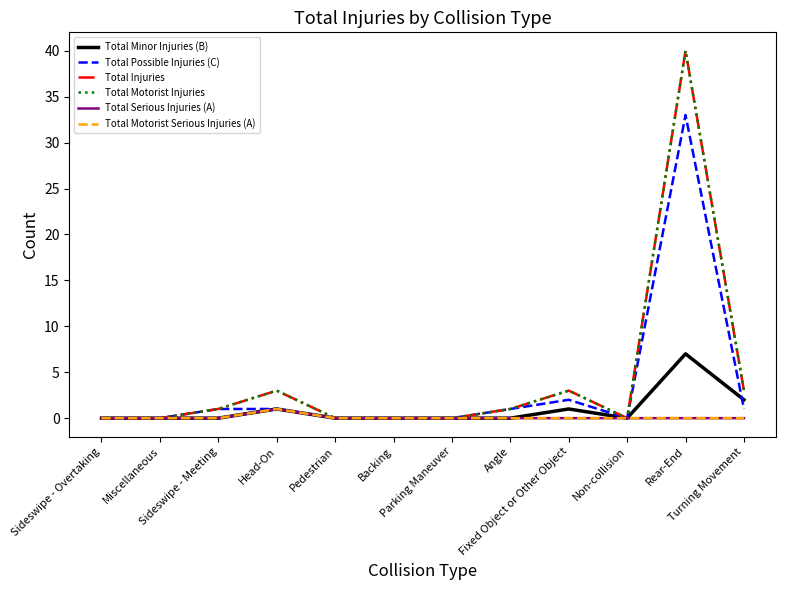

The Total Motorist Serious Injuries (A) series shows 1 at Parking Maneuver. True or false?

False